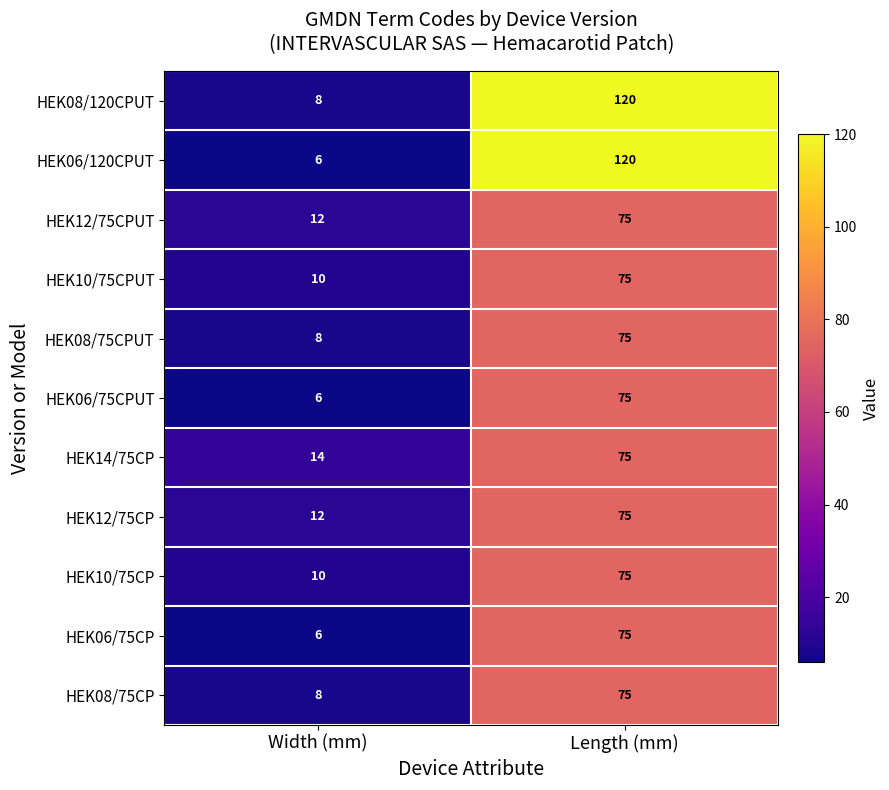

Between Width (mm) and Length (mm), which series saw the biggest shift?

HEK06/120CPUT